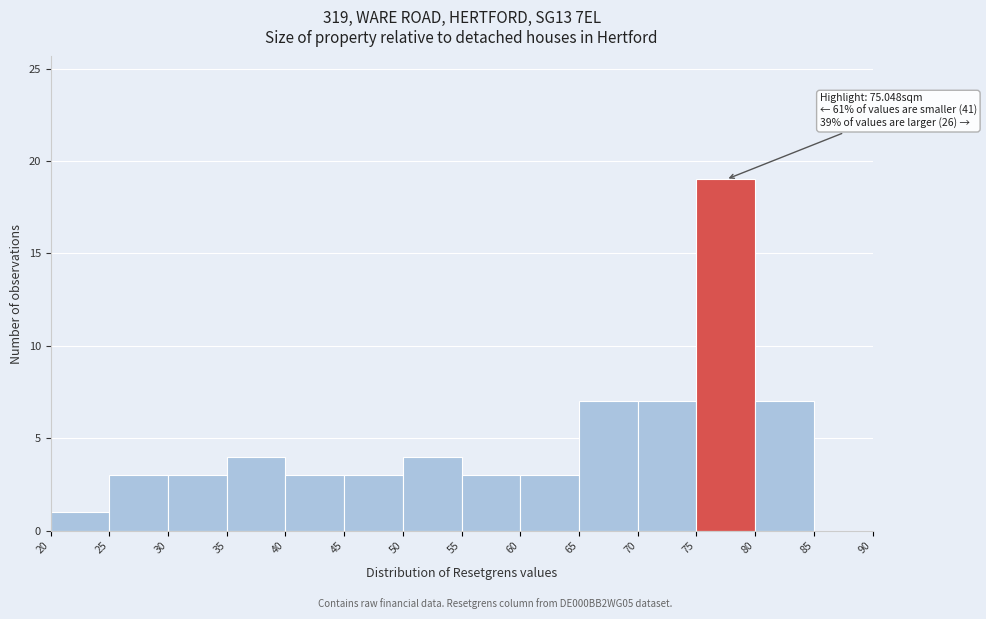

Over which range of the x-axis is the bar tallest?

75 to 80